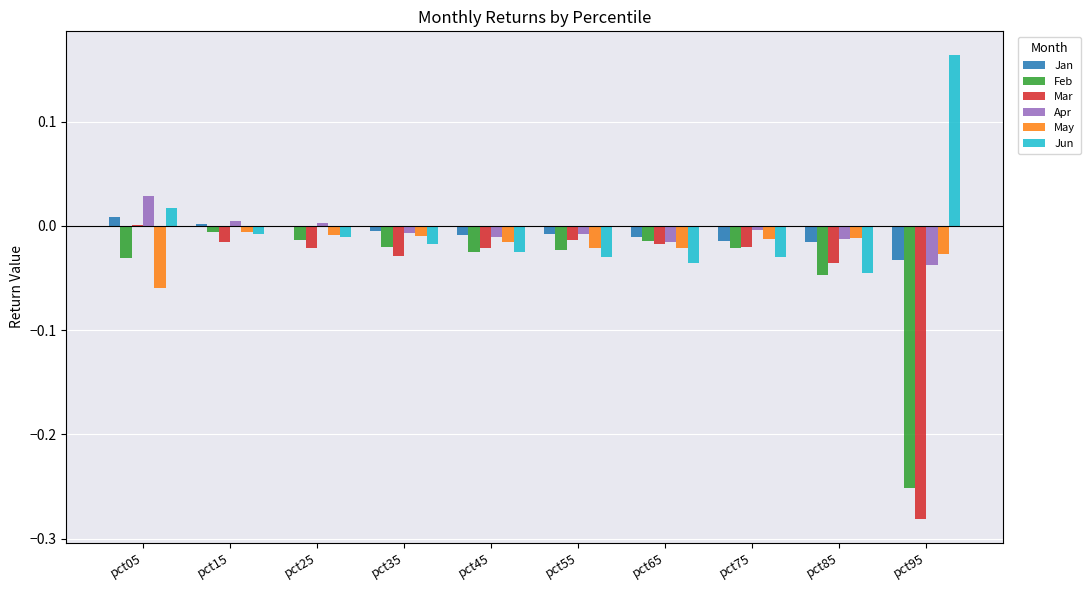

Between pct45 and pct85, which series saw the biggest shift?

Feb